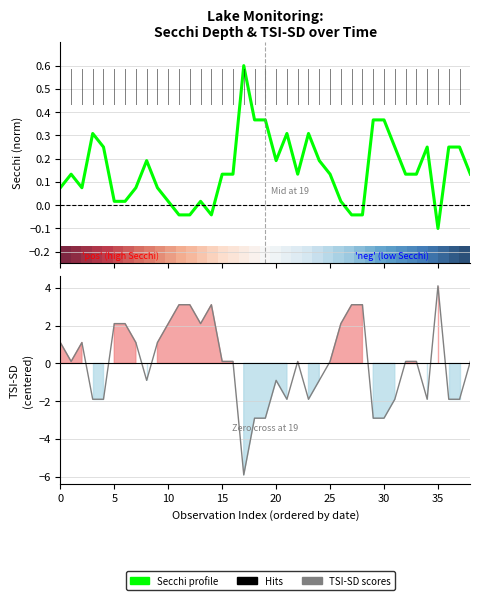

What is the smallest value displayed?

-5.9